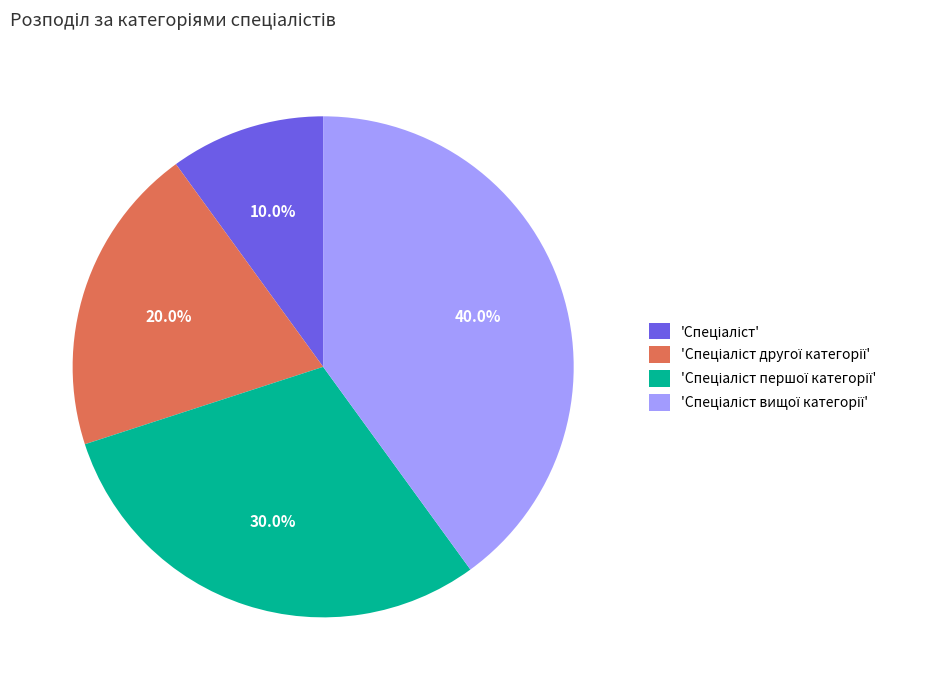

Is there any slice that represents more than half of the pie?

No